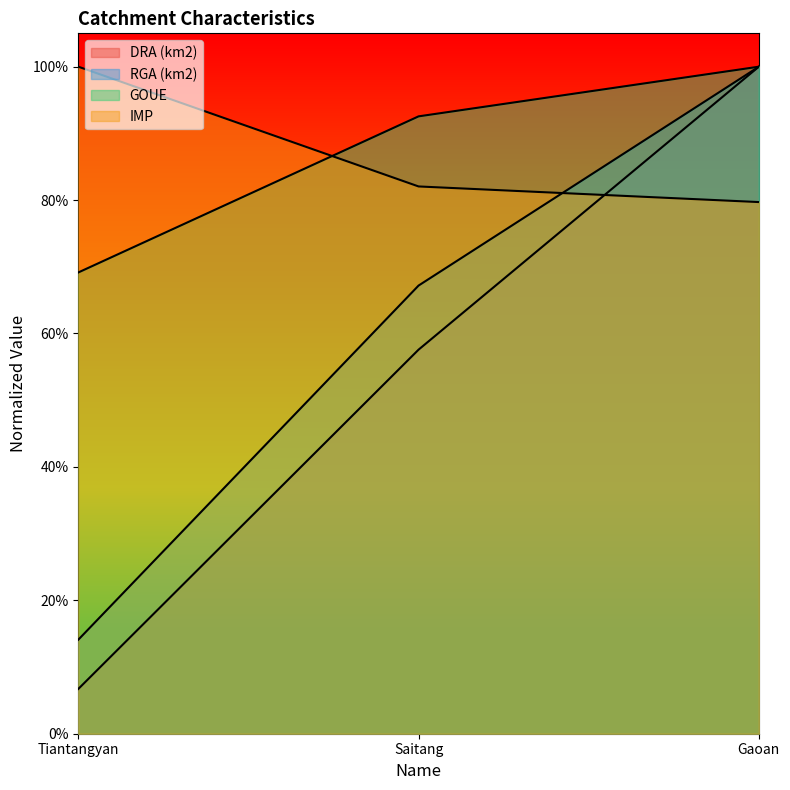

What is the difference between the maximum and second lowest values in the RGA (km2) series?

0.3